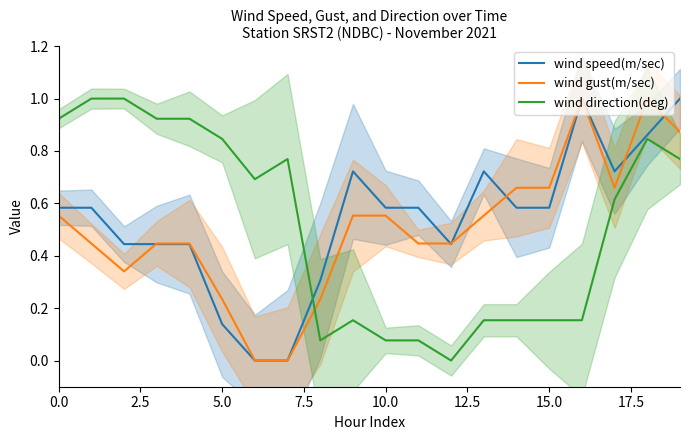

What is the highest value of the wind speed(m/sec) series?

1.0